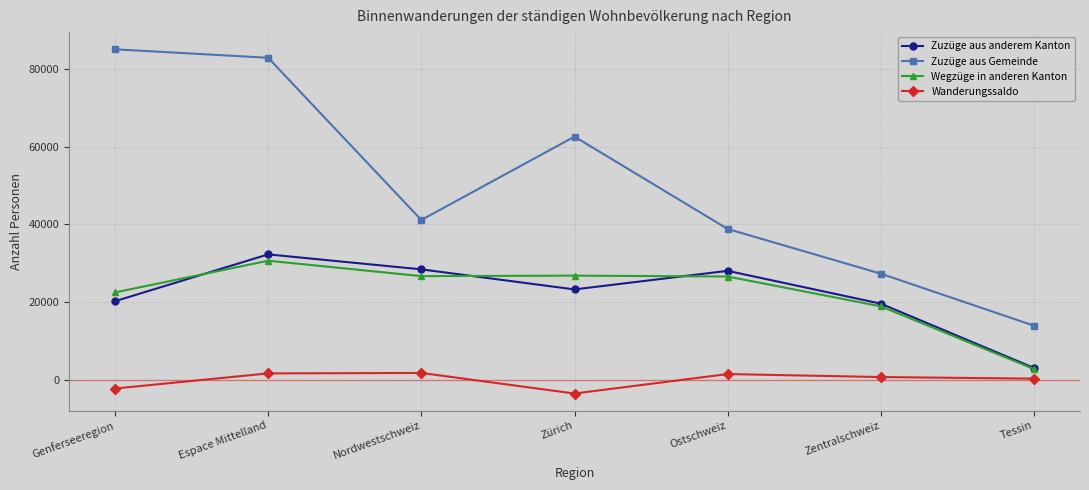

How many interior local peaks does the Wegzüge in anderen Kanton series have?

2